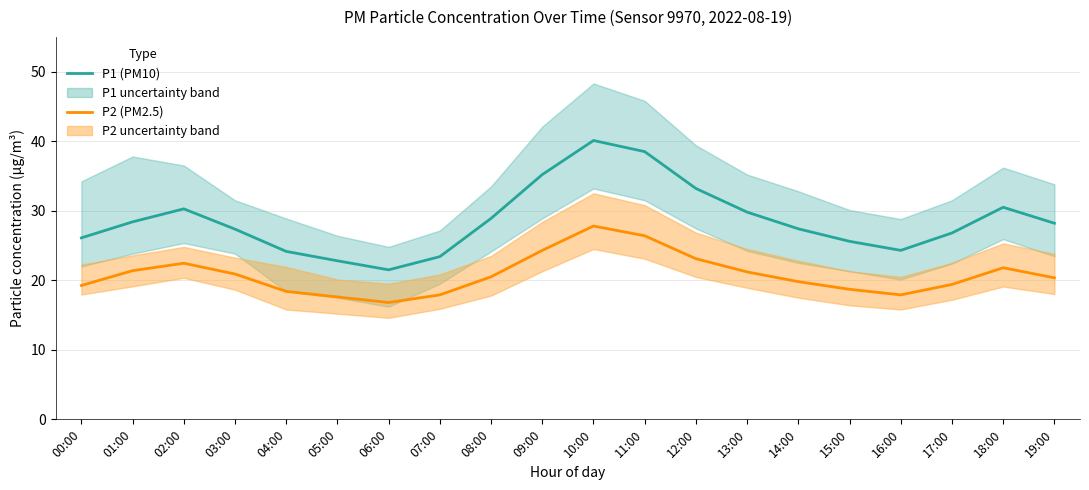

At which category is the sum across all series the highest?

10:00